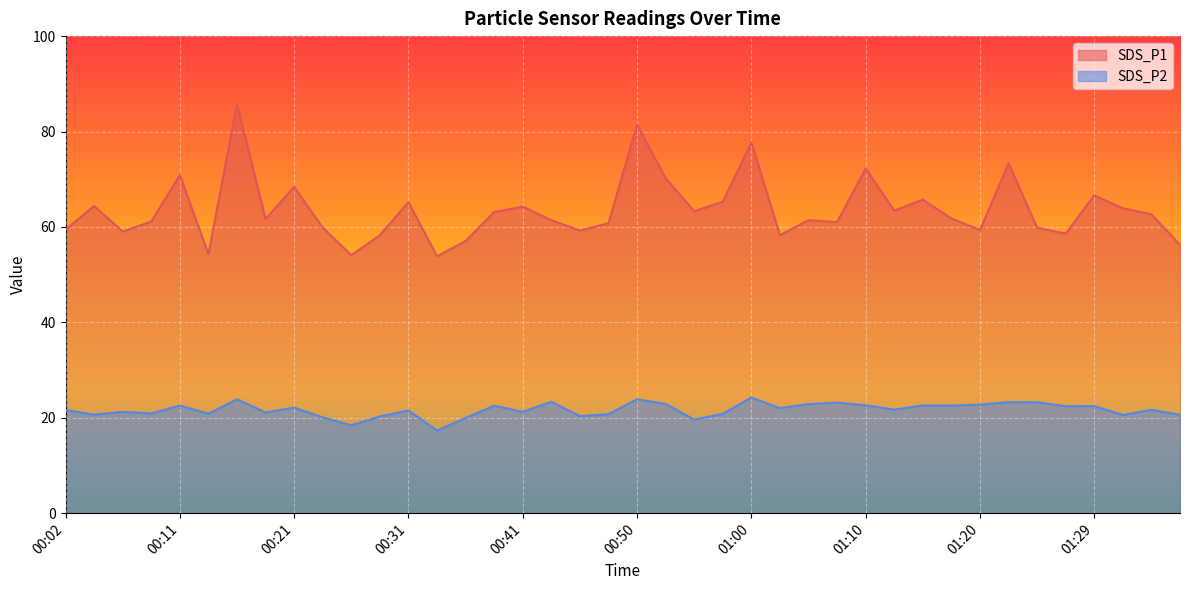

At which label does SDS_P2 first exceed 21?

00:02